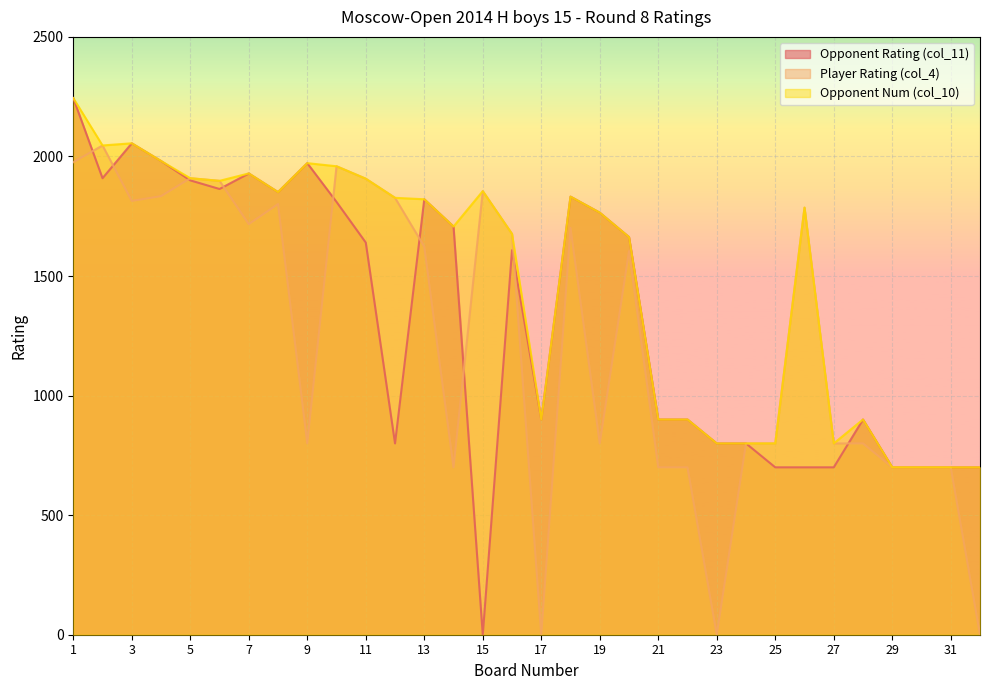

Where is the first local maximum for Player Rating (col_4)?

2